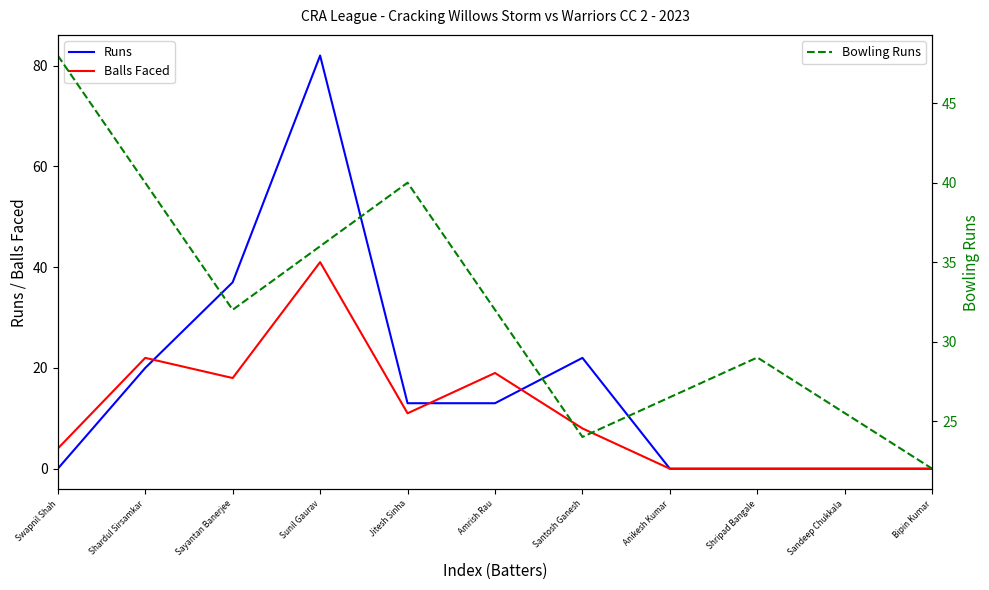

What is the difference between the second highest and second lowest values in the Runs series?

37